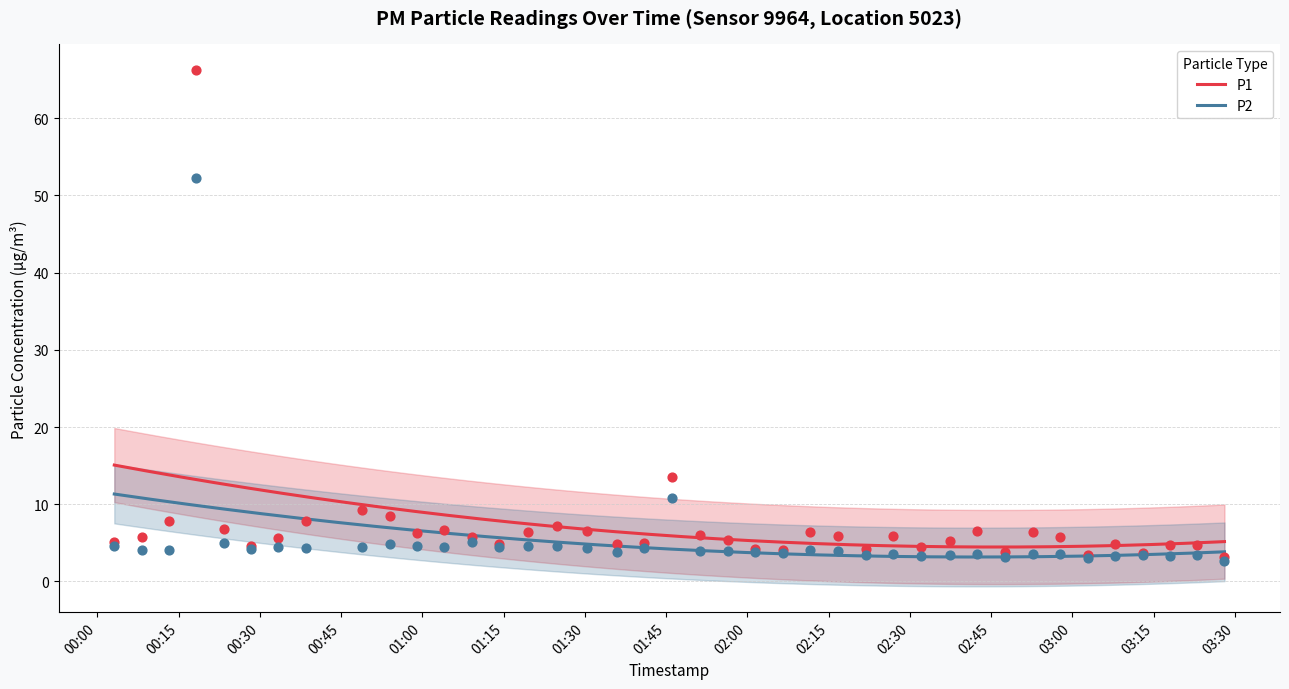

At how many categories does at least one series exceed 25?

1